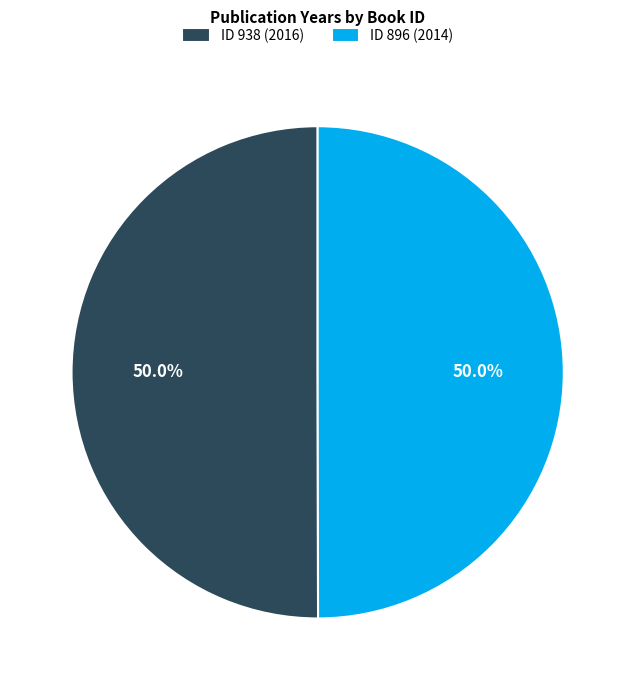

What percentage do ID 896 (2014) and ID 938 (2016) together represent?

100.0%